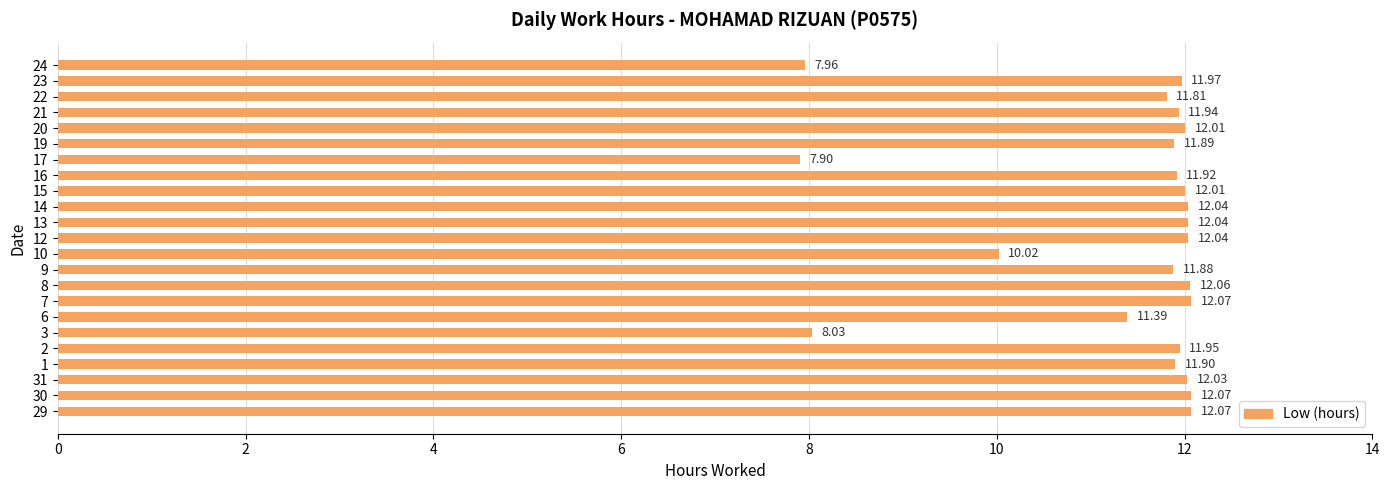

Between 17 and 30, which is larger?

30